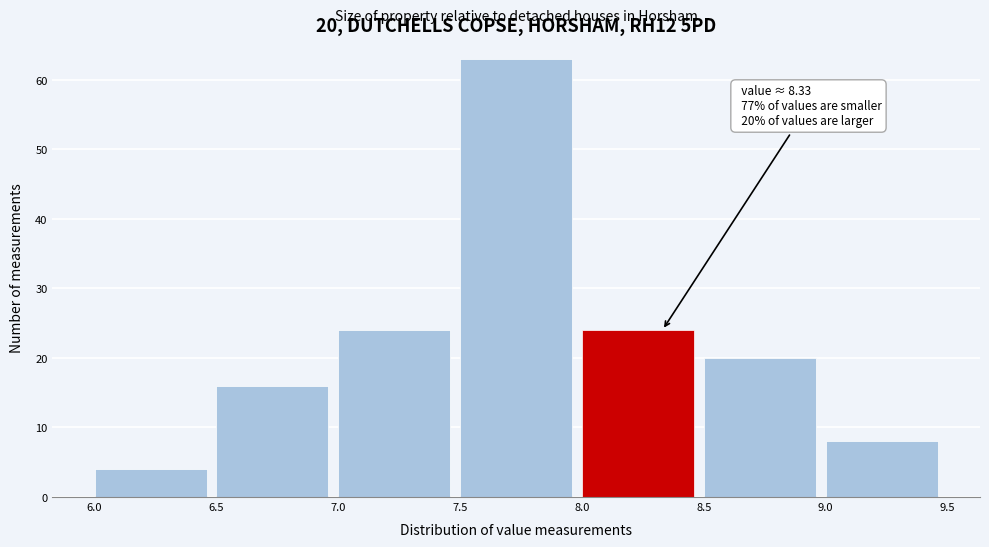

Over which range of the x-axis is the bar tallest?

7.5 to 8.0